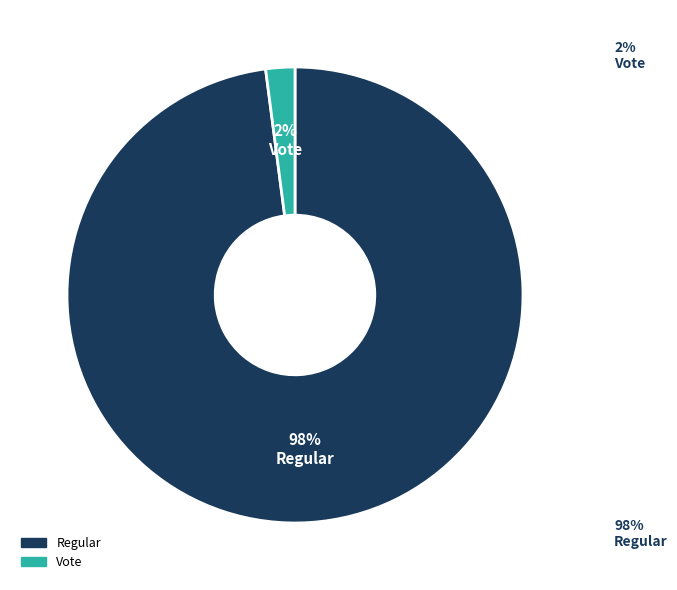

How many segments does this pie chart have?

2